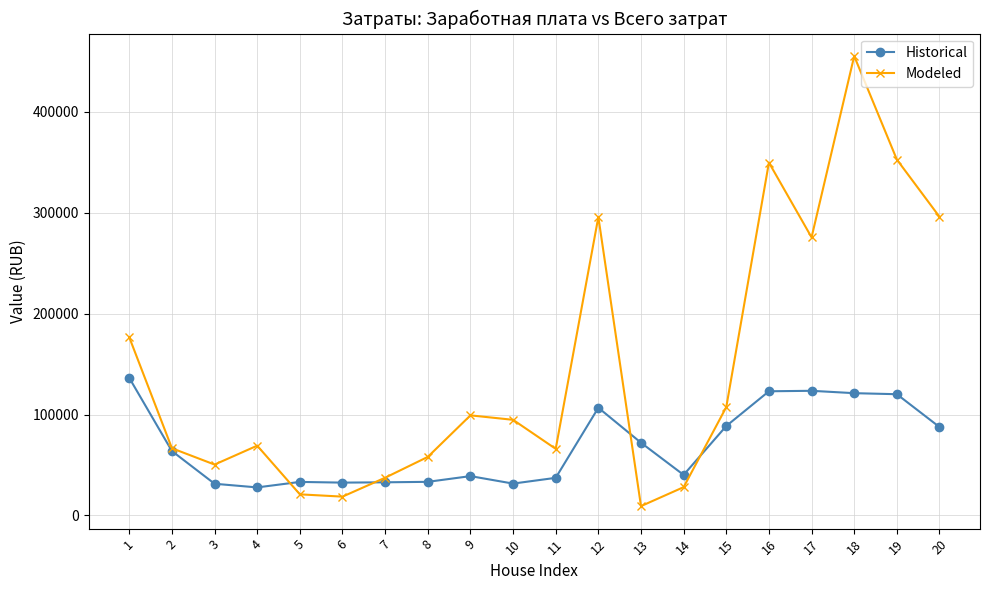

What is the sum of all Historical values?

1381473.4